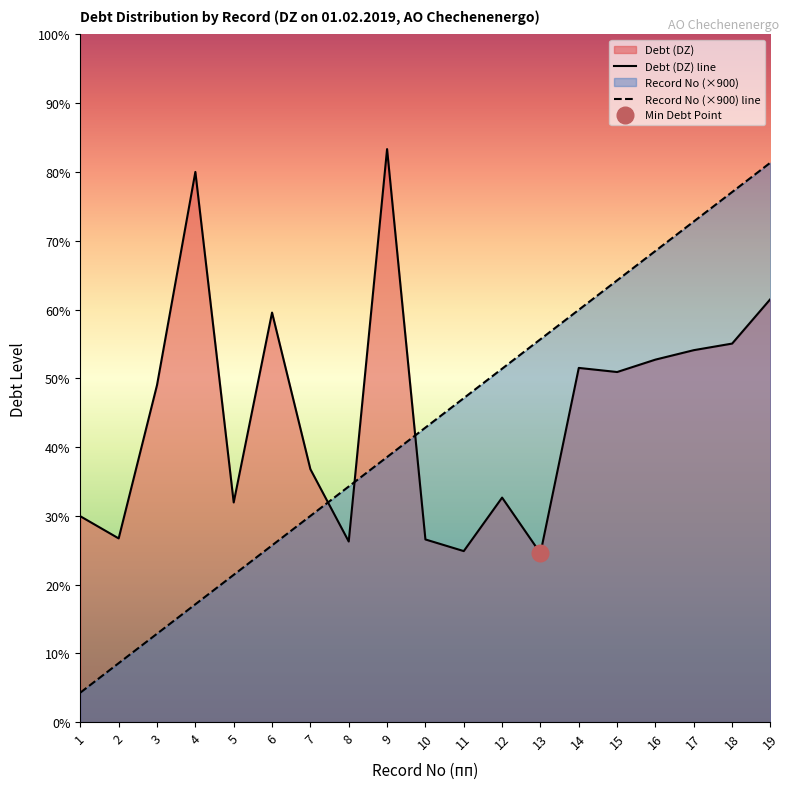

What is the difference between the highest and lowest values at 16?

3321.9